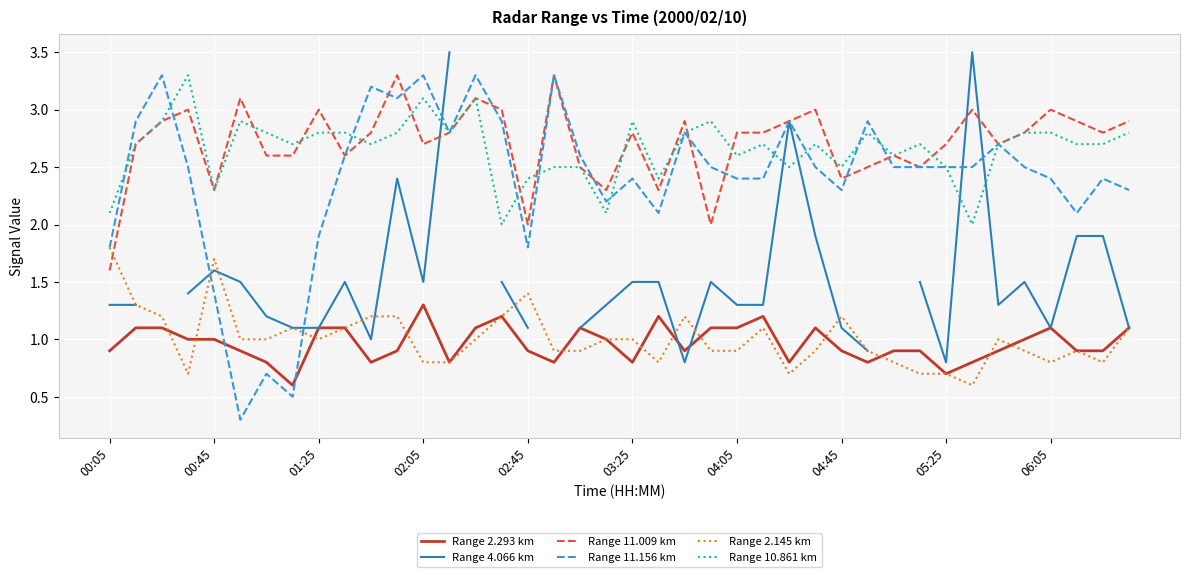

What is the difference between the maximum and minimum values in the Range 4.066 km series?

2.7